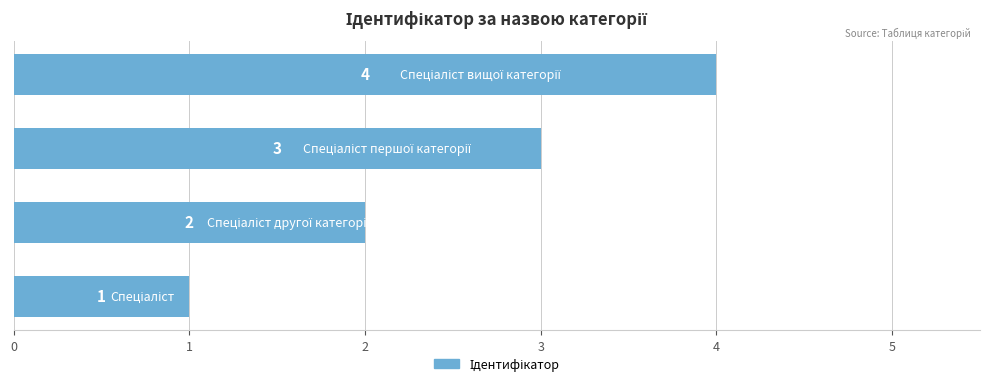

How many values are between 2 and 4?

3